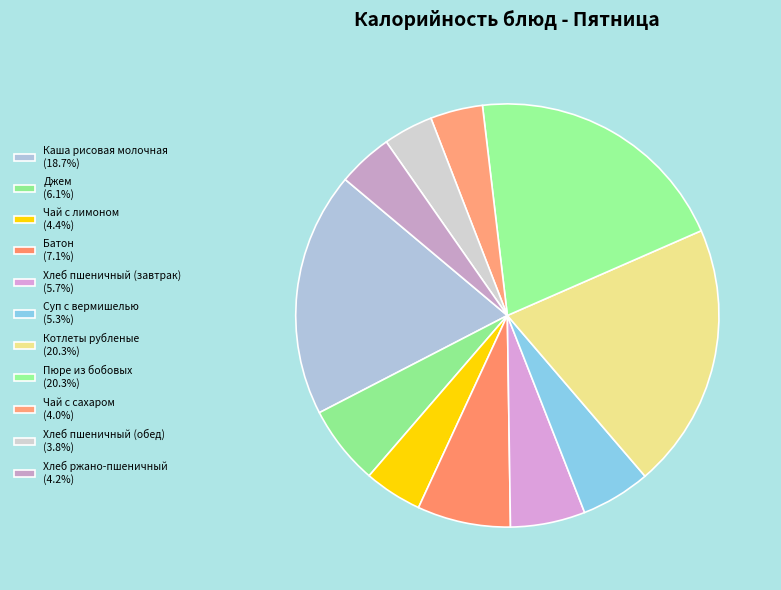

To the nearest percent, what is the difference between the largest and smallest slice percentages?

17%